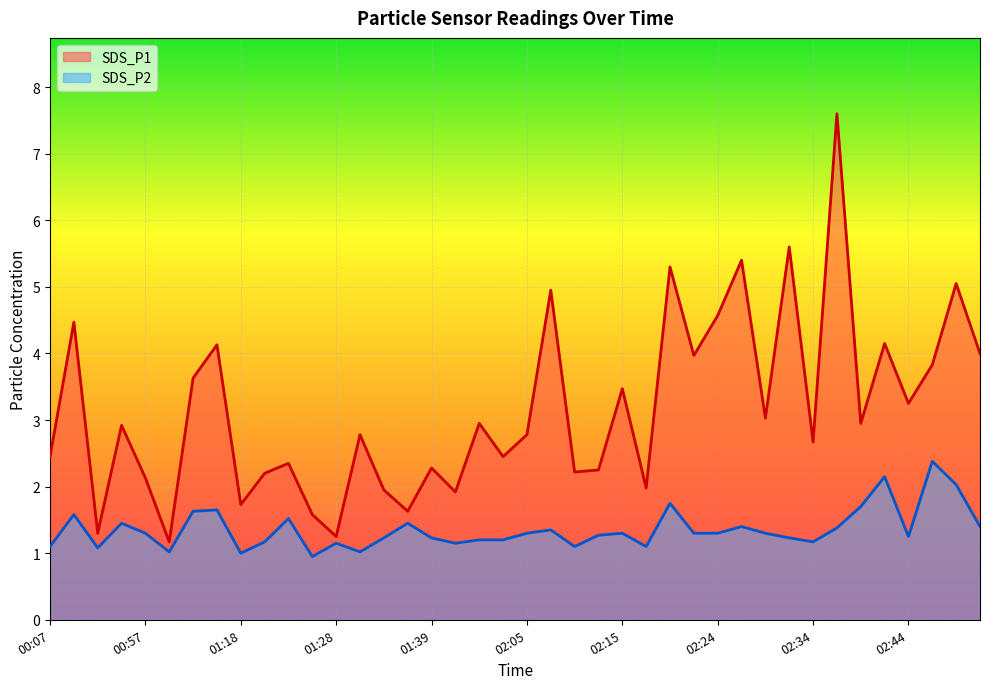

At 00:07, list the series in order from largest to smallest.

SDS_P1, SDS_P2